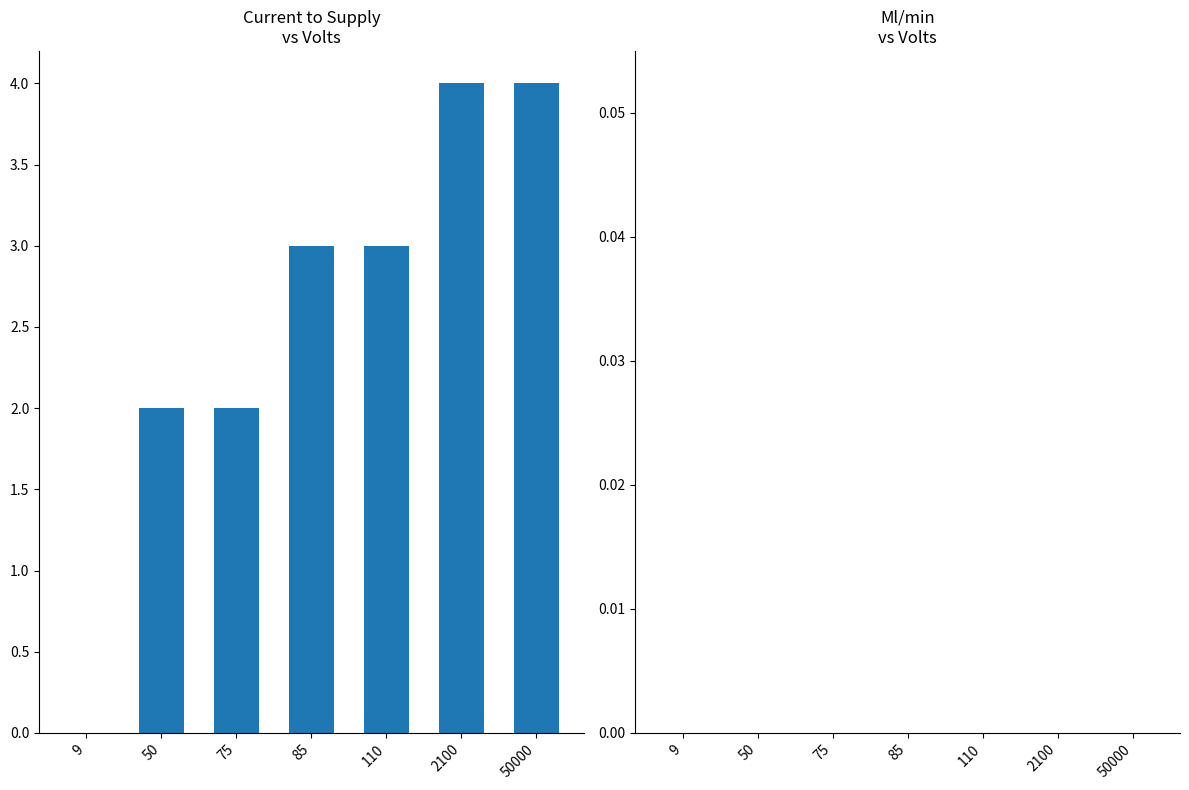

Is it true that the value at 2100 is 4.0?

True